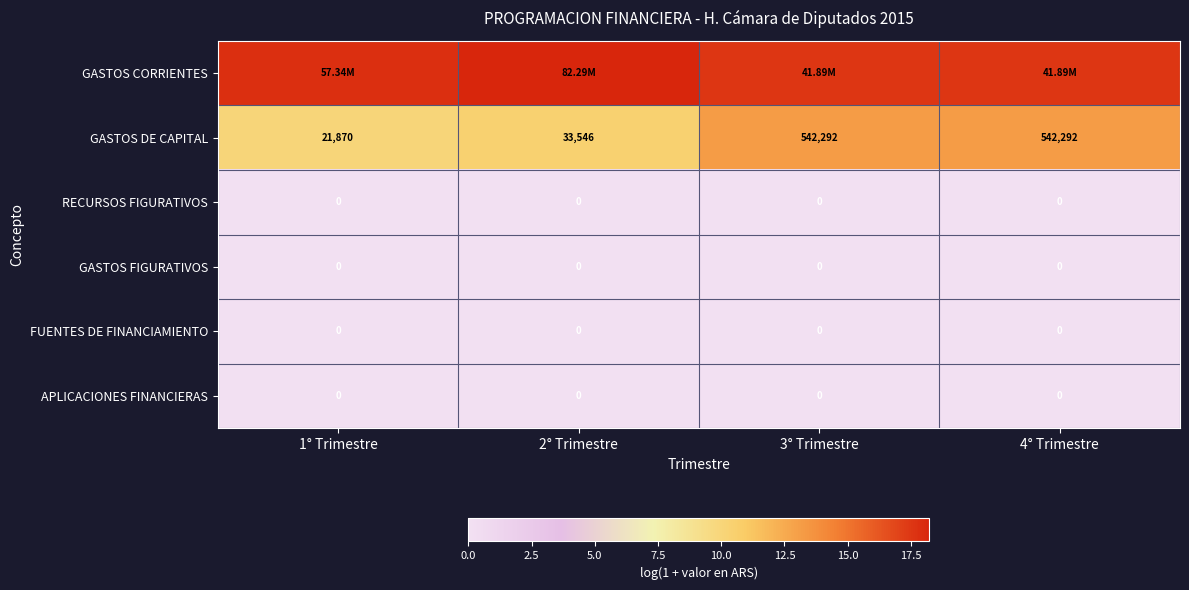

Between 1° Trimestre and 4° Trimestre, which series saw the biggest shift?

GASTOS DE CAPITAL